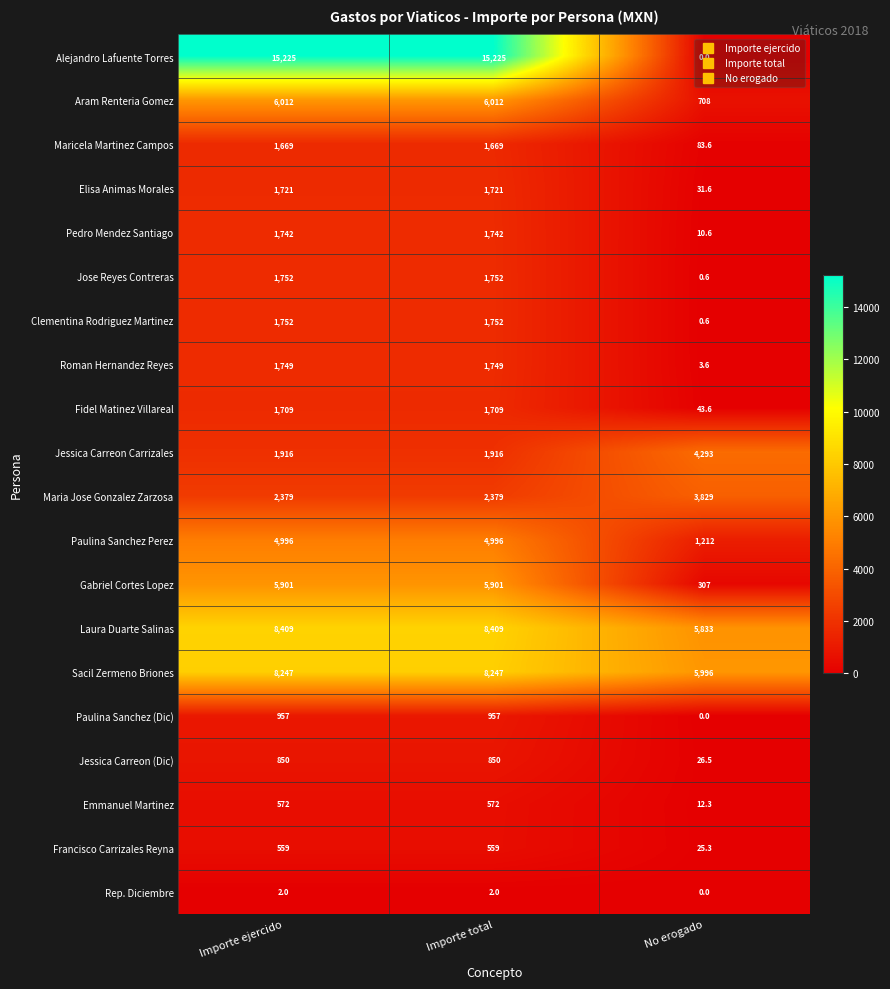

Which series has the largest total across all categories?

Alejandro Lafuente Torres